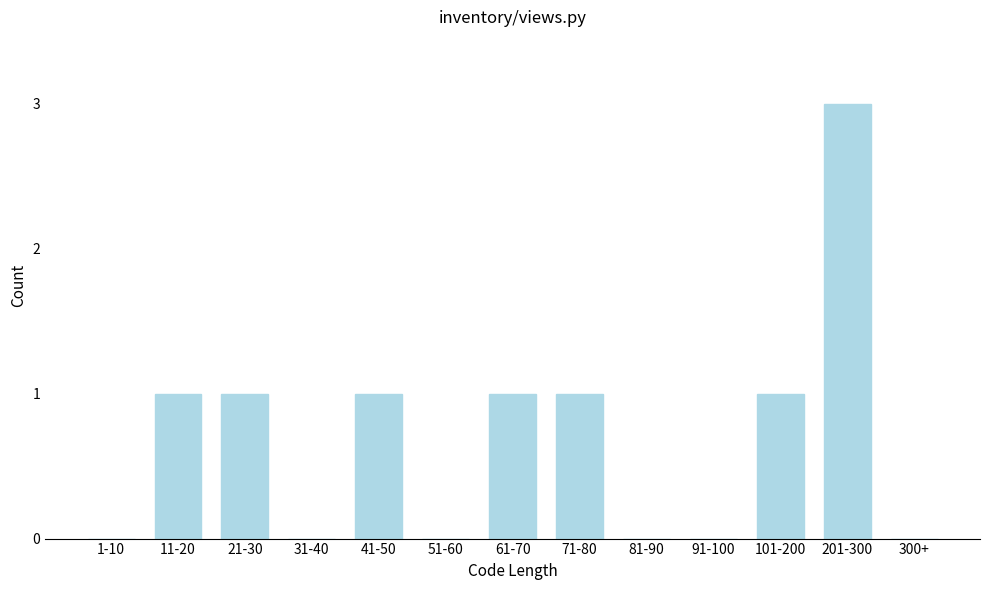

Reading left to right, what are all the values shown in this chart?

1-10=0	11-20=1	21-30=1	31-40=0	41-50=1	51-60=0	61-70=1	71-80=1	81-90=0	91-100=0	101-200=1	201-300=3	300+=0